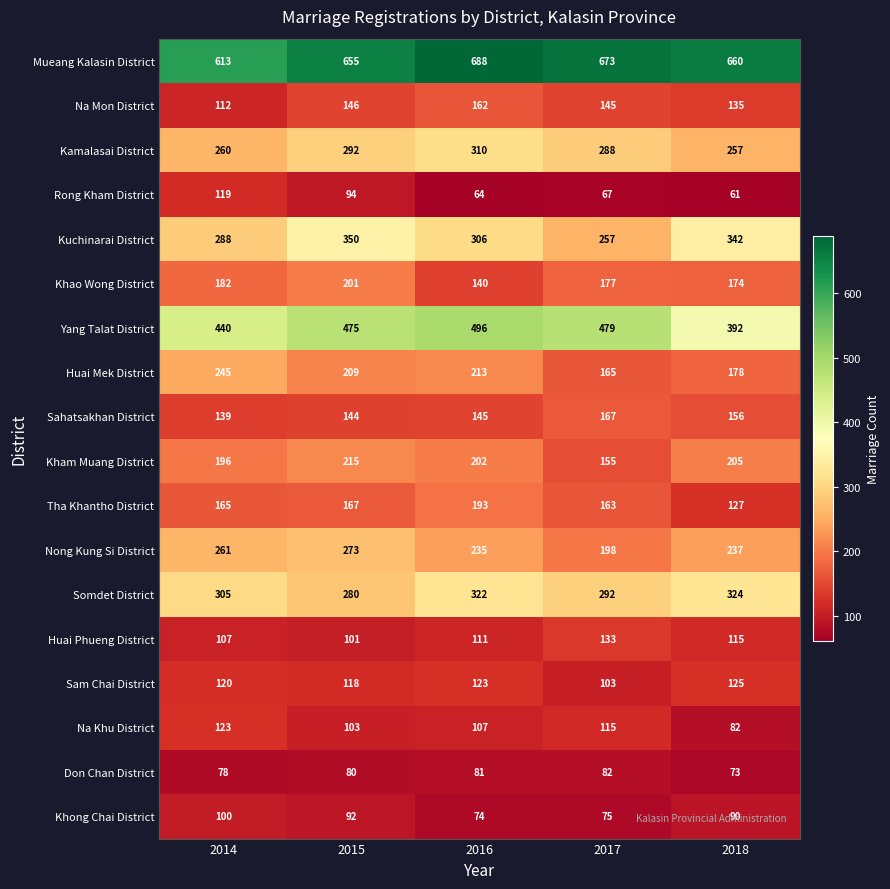

What is the total value across all series at 2018?

3733